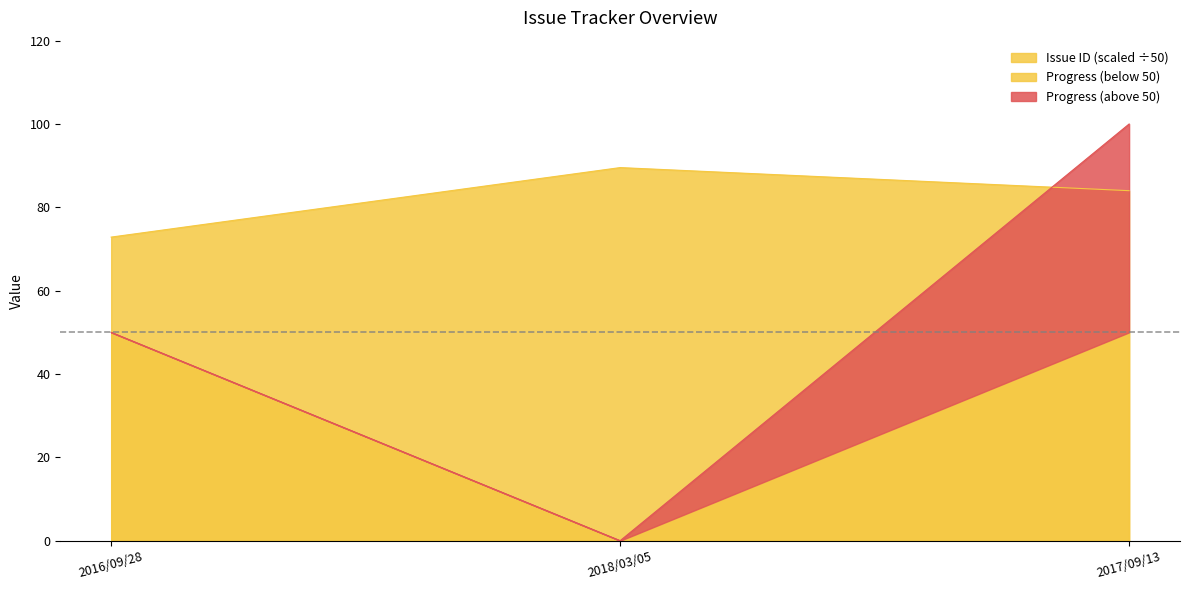

Does the chart display data point markers on the line(s)?

No